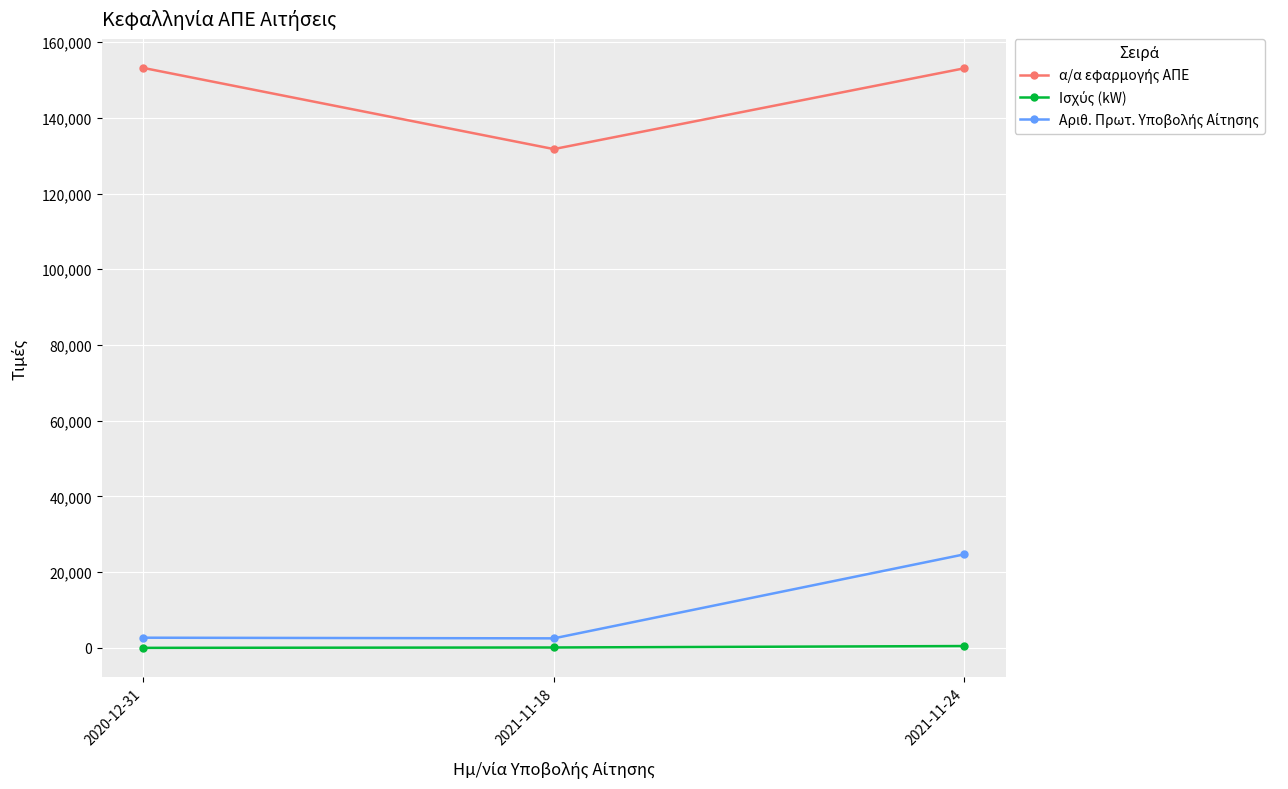

What is the label of the 2nd point from the left?

2021-11-18